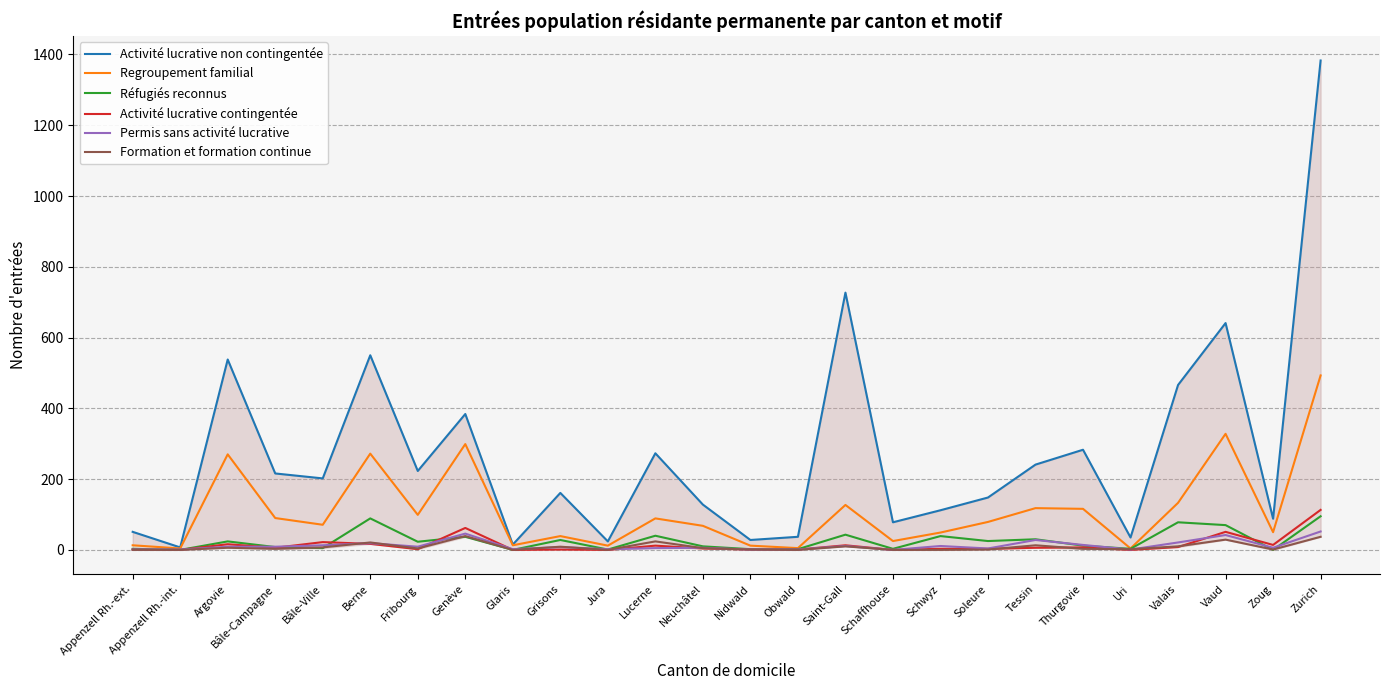

Which series has the largest total across all categories?

Activité lucrative non contingentée